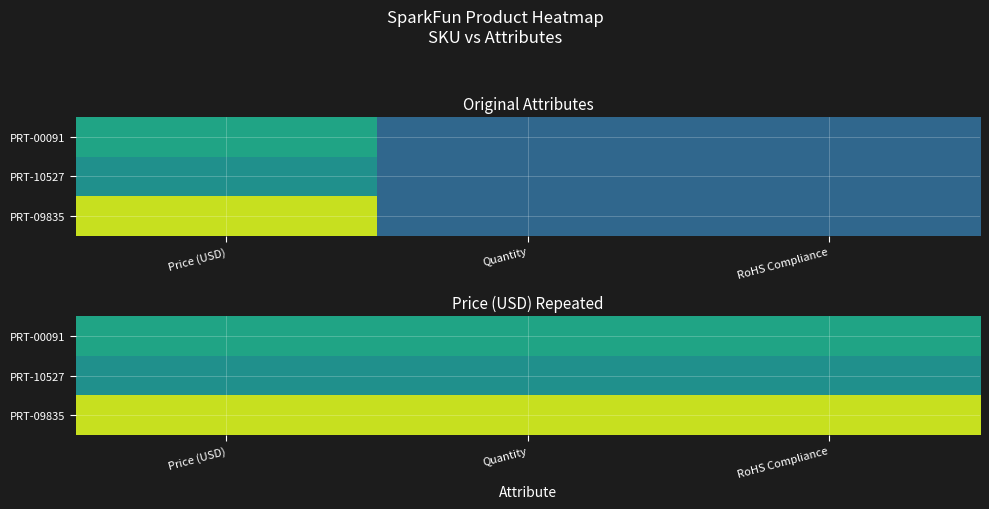

How many data points does each series have?

3